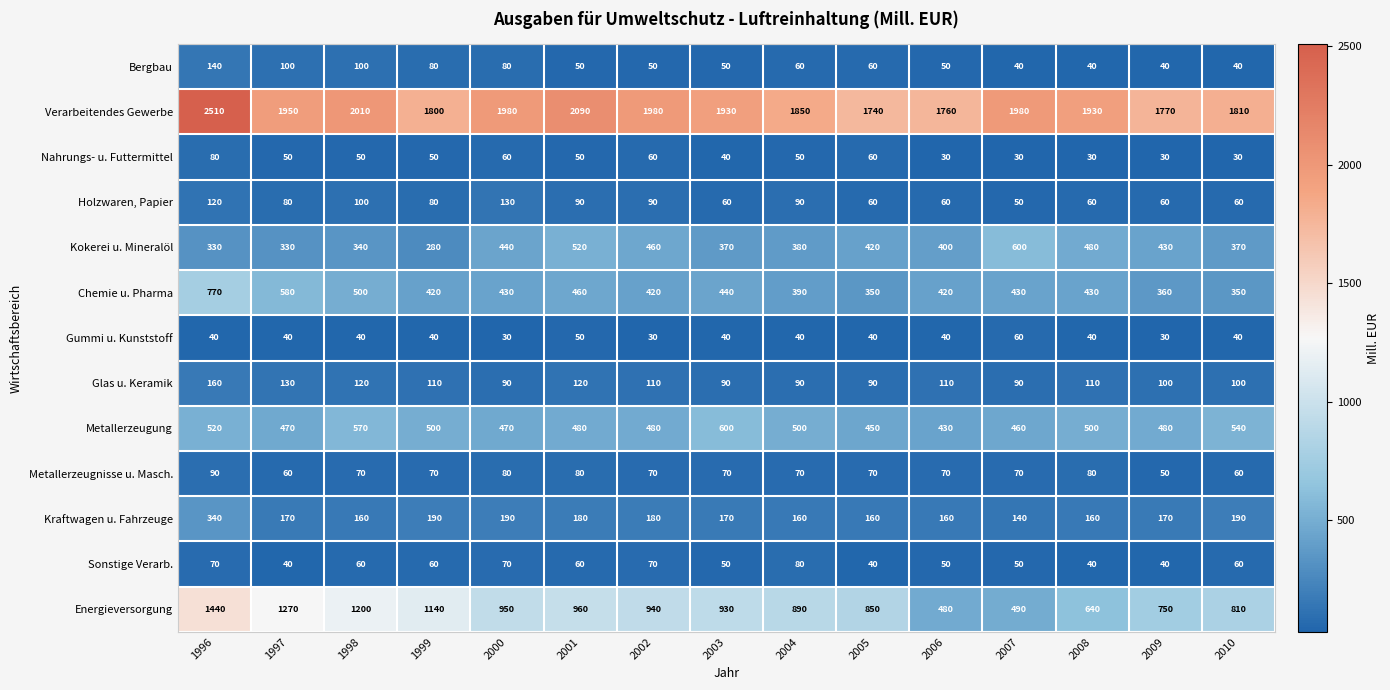

What is the difference between the Metallerzeugung values at 2002 and 1997?

10